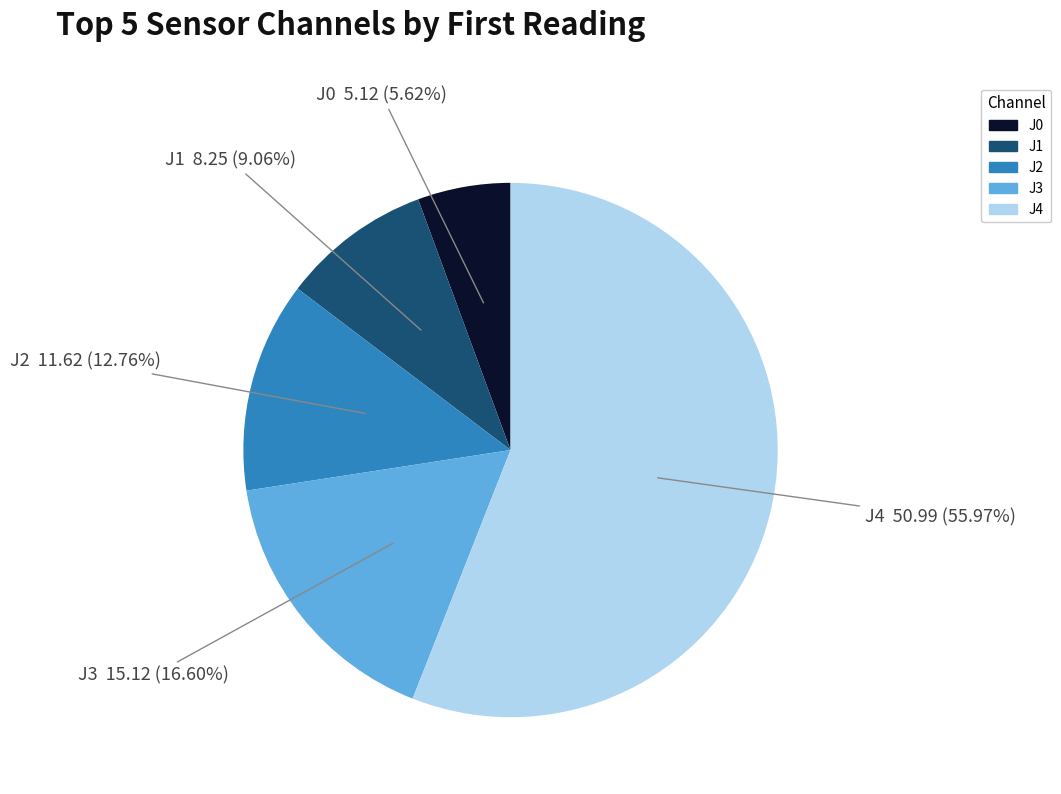

How many slices are in this pie chart?

5